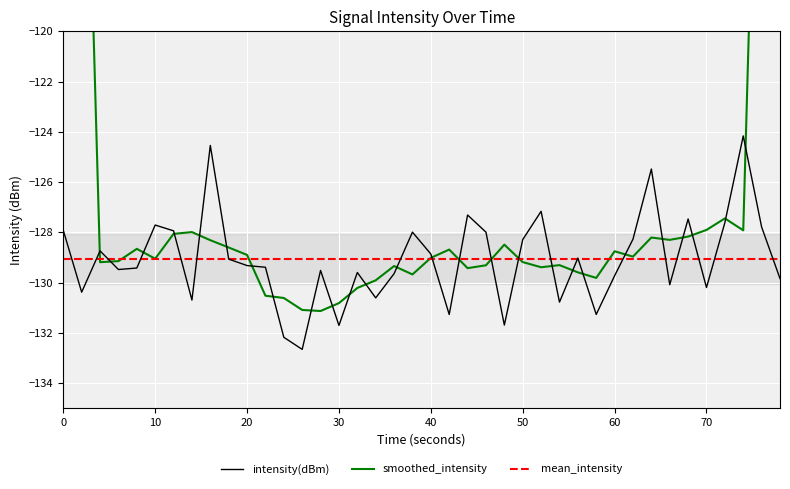

Count the number of categories in the chart.

40